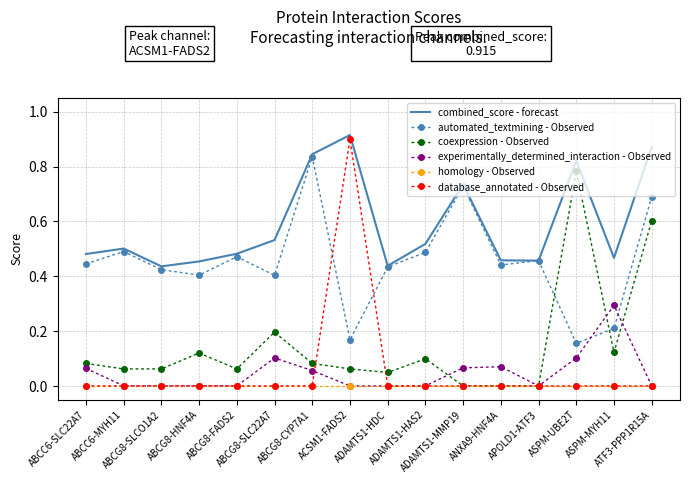

What are all the series names shown in the legend?

combined_score - forecast, automated_textmining - Observed, coexpression - Observed, experimentally_determined_interaction - Observed, homology - Observed, database_annotated - Observed